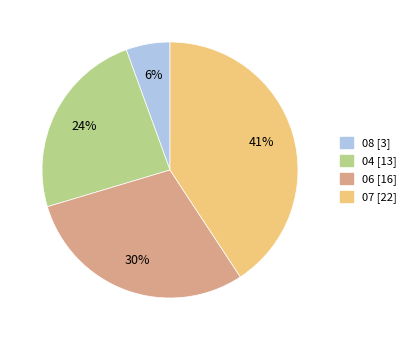

What is the largest slice in the pie chart?

07